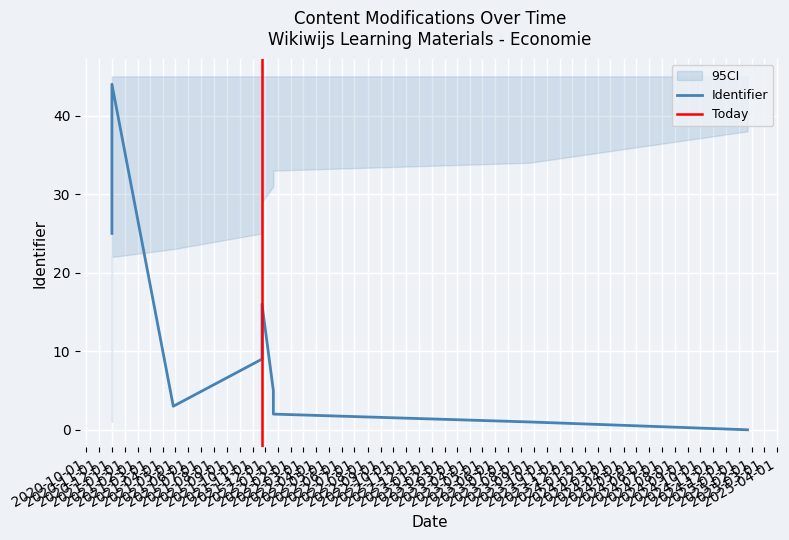

Rank the categories by value from lowest to highest.

2025-01-21, 2023-08-21, 2021-12-20, 2021-04-26, 2021-12-20, 2021-11-23, 2021-11-23, 2021-11-23, 2020-12-01, 2020-12-01, 2020-12-01, 2020-12-01, 2020-12-01, 2020-12-01, 2020-12-01, 2020-12-01, 2020-12-01